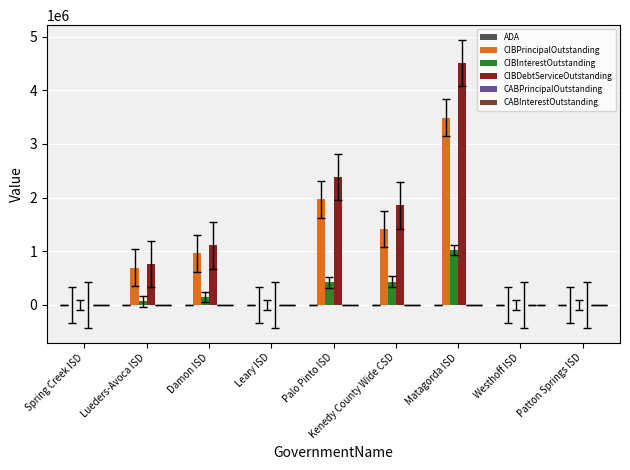

Between Matagorda ISD and Kenedy County Wide CSD, which is larger?

Kenedy County Wide CSD